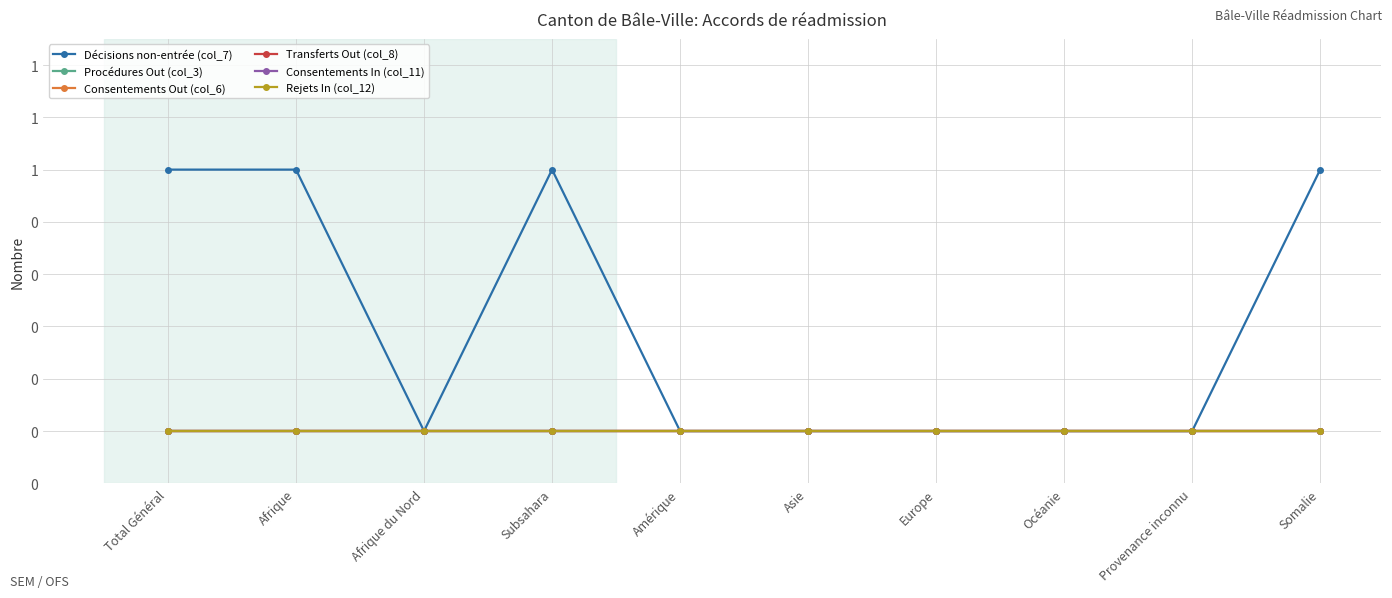

Is this an area chart (filled region under the line)?

No